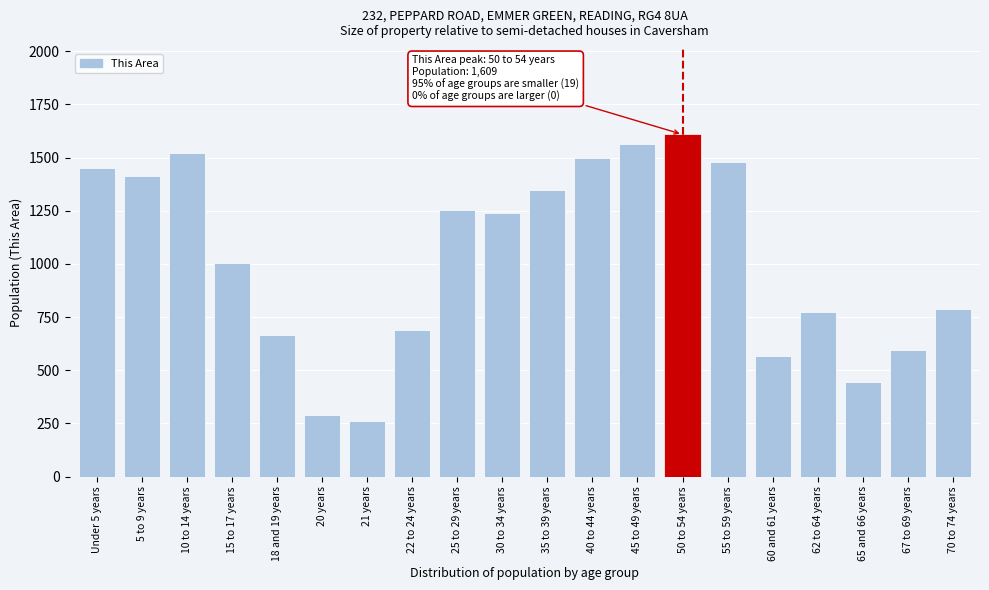

Reading left to right, extract all data points from this chart.

1450	1415	1522	1004	664	288	263	688	1252	1239	1350	1497	1566	1609	1481	567	774	446	595	787